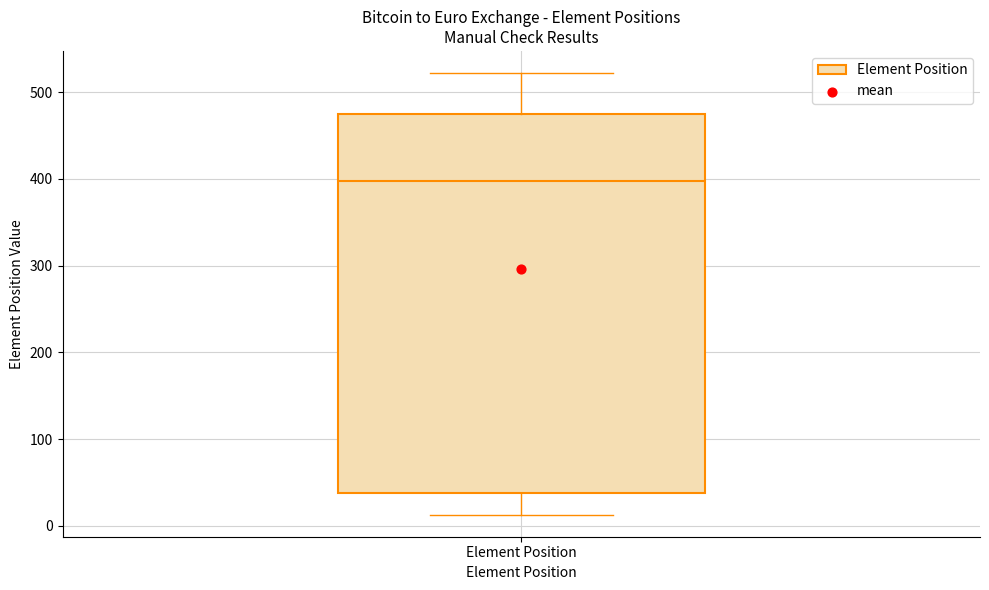

Read this box plot against the y-axis: the position of the median line, the range covered by the box, and the ends of both whiskers. The values are not printed on the chart, so give them approximately, as read against the axis.

median 400, box 40 to 480, whiskers 10 to 520